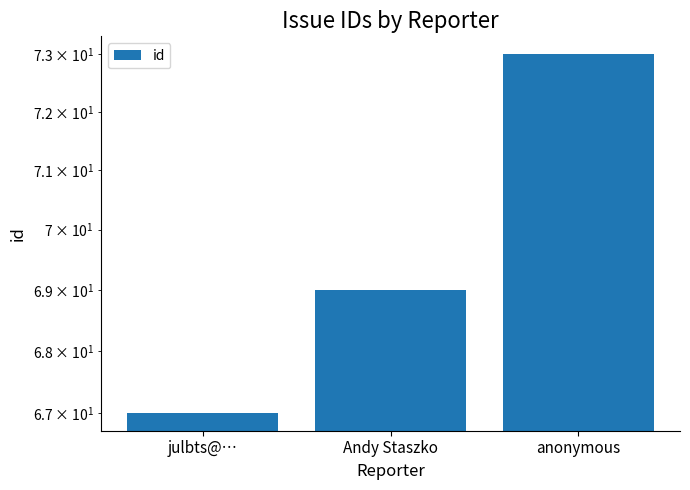

Rank the categories by value from highest to lowest.

anonymous, Andy Staszko, julbts@…